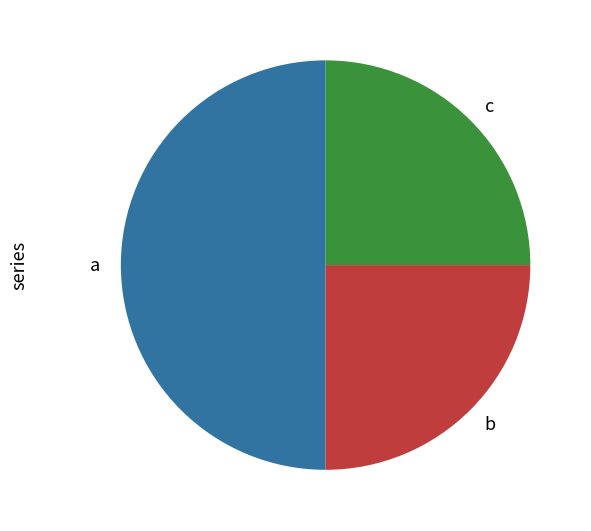

Count the number of slices in the pie.

3